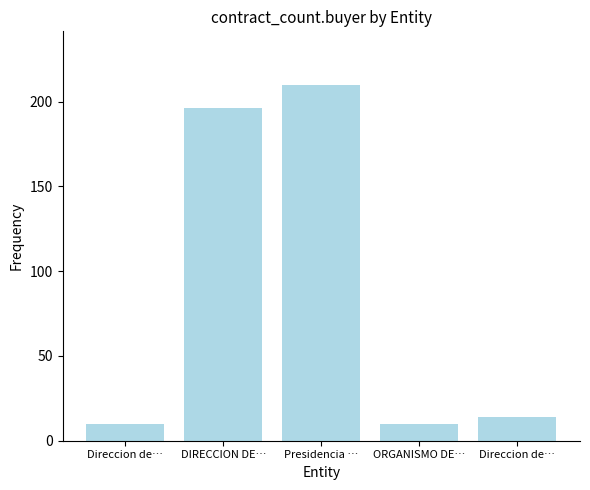

Count the number of data series in this chart.

1